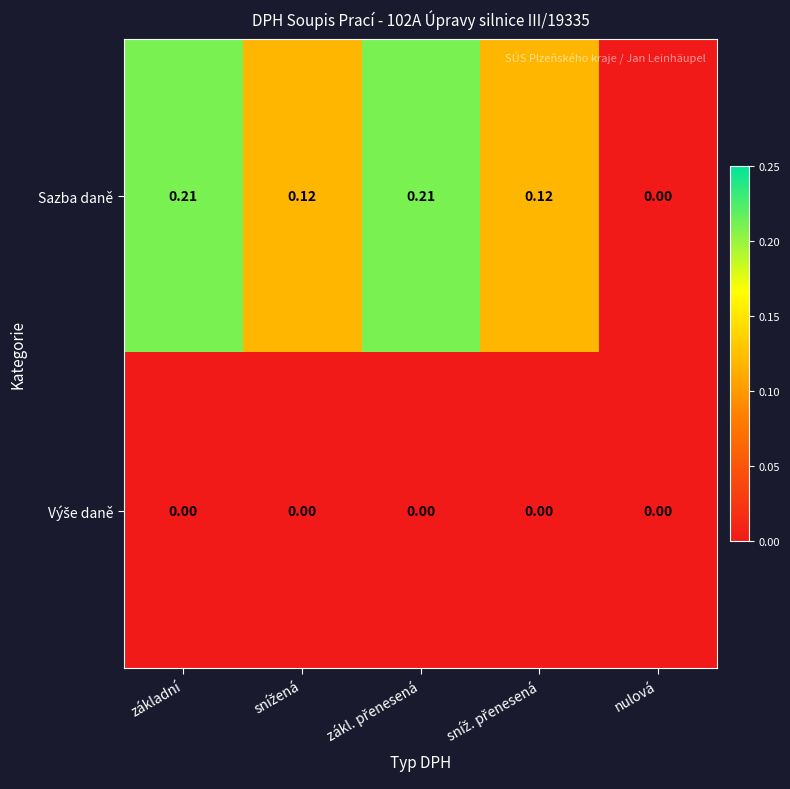

Which series has the largest range (max minus min)?

Sazba daně